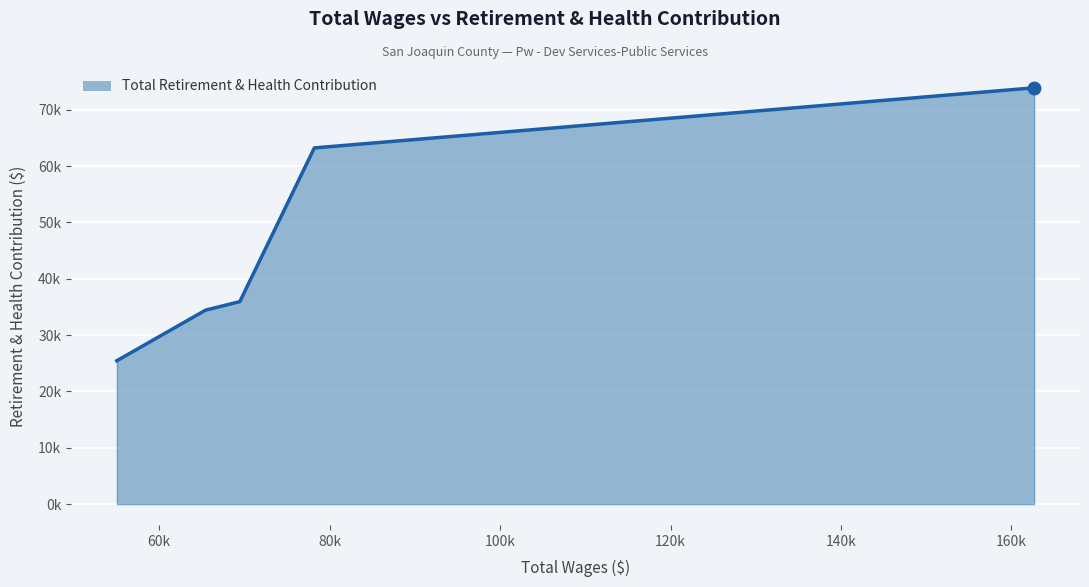

What is the average value?

46593